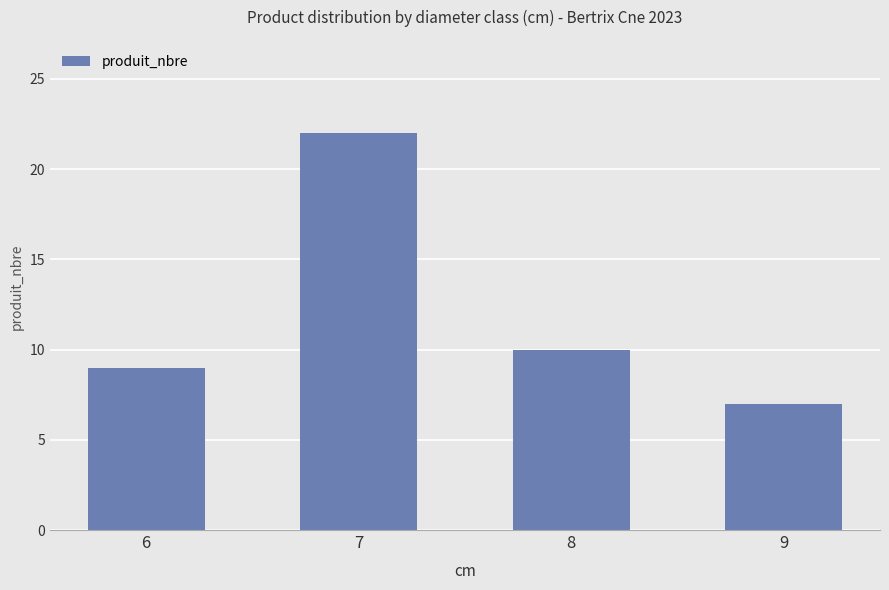

Does the chart contain any negative values?

No